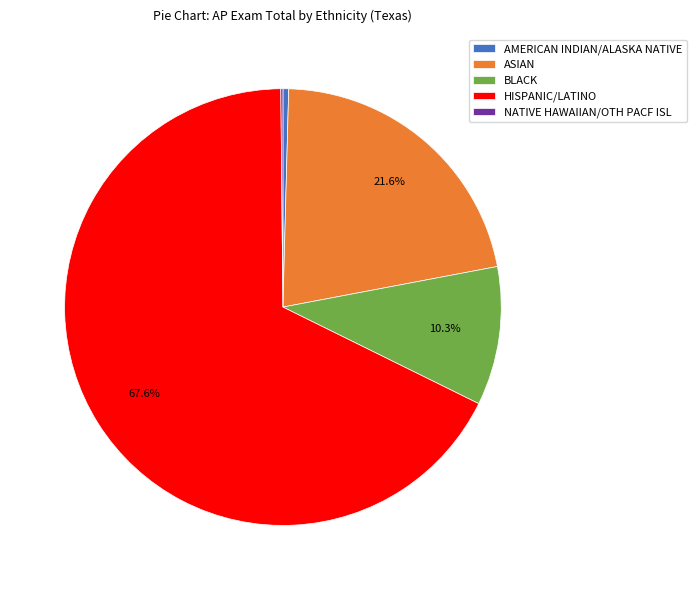

Which slice represents more than half of the pie?

HISPANIC/LATINO